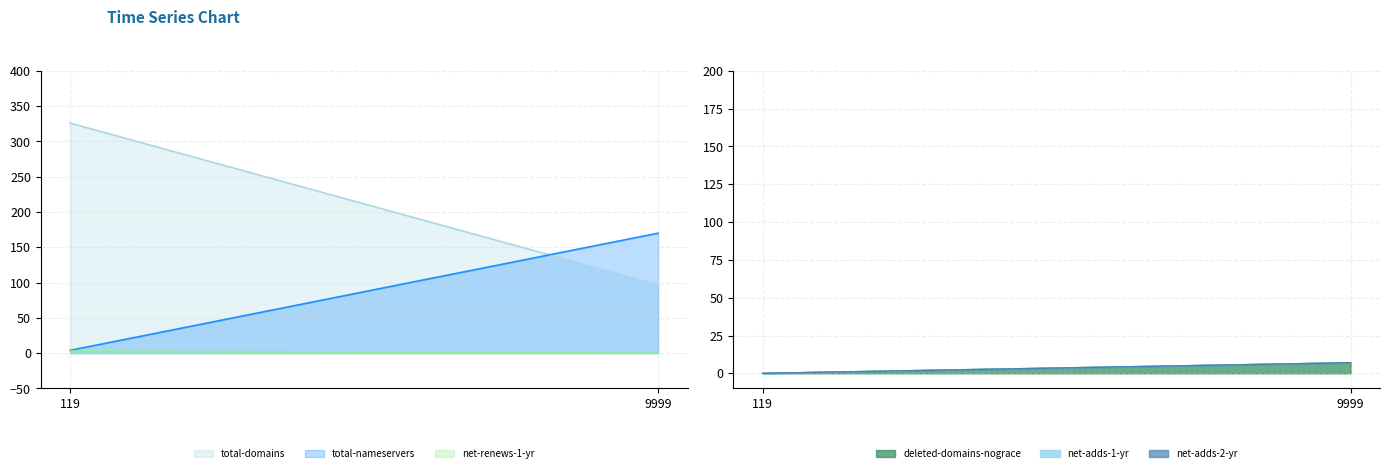

Which has a higher value, 9999 or 119?

119